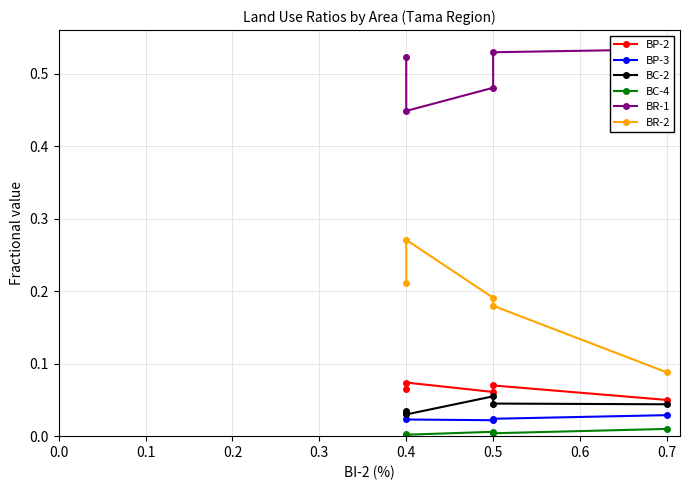

True or false: BC-2 and BR-1 intersect in this chart.

False